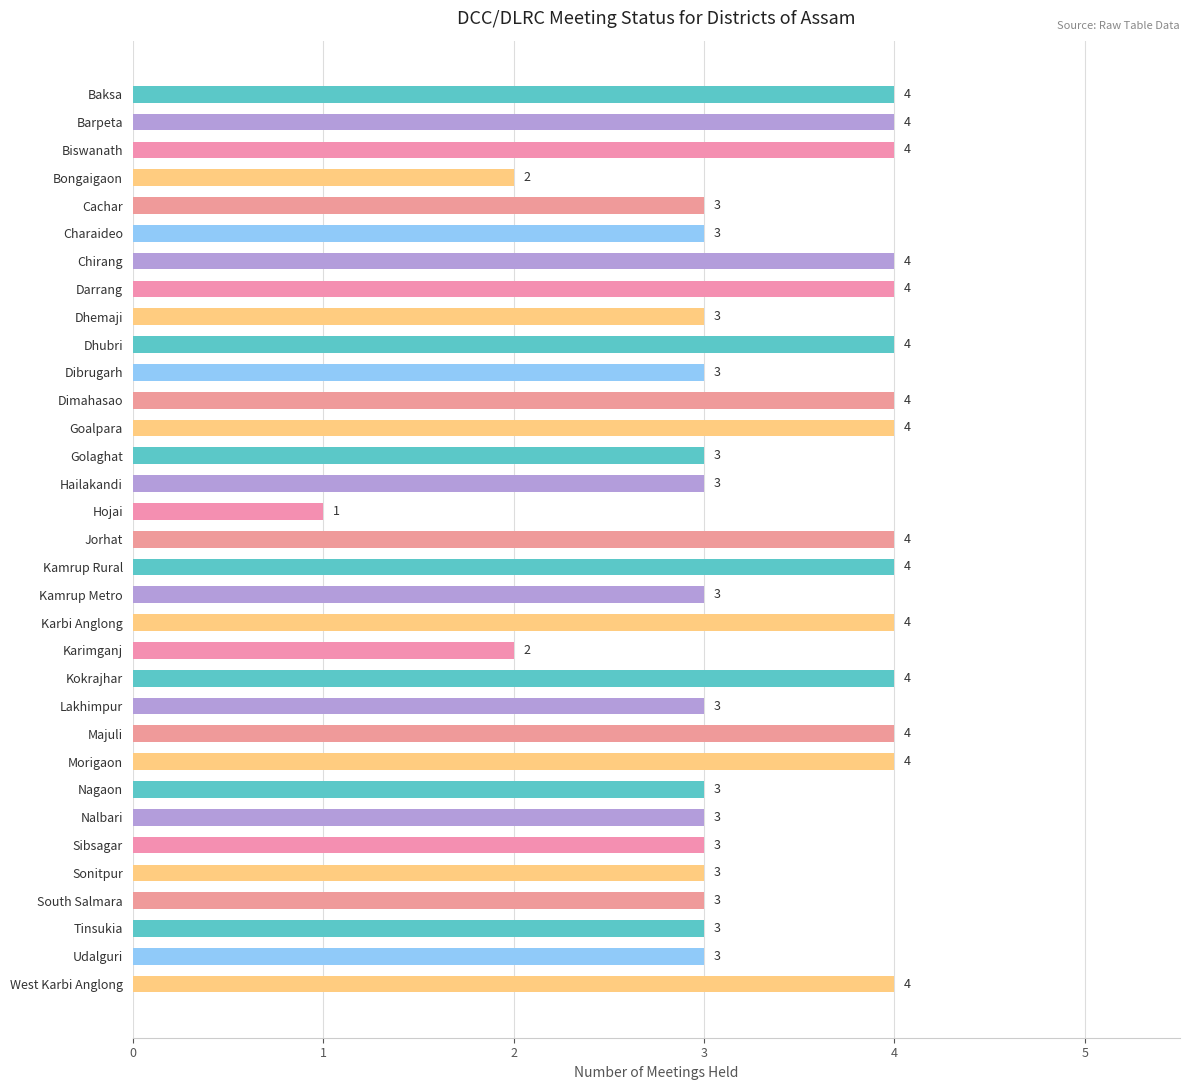

Reading bottom to top, list all the values displayed in this chart.

West Karbi Anglong=4	Udalguri=3	Tinsukia=3	South Salmara=3	Sonitpur=3	Sibsagar=3	Nalbari=3	Nagaon=3	Morigaon=4	Majuli=4	Lakhimpur=3	Kokrajhar=4	Karimganj=2	Karbi Anglong=4	Kamrup Metro=3	Kamrup Rural=4	Jorhat=4	Hojai=1	Hailakandi=3	Golaghat=3	Goalpara=4	Dimahasao=4	Dibrugarh=3	Dhubri=4	Dhemaji=3	Darrang=4	Chirang=4	Charaideo=3	Cachar=3	Bongaigaon=2	Biswanath=4	Barpeta=4	Baksa=4